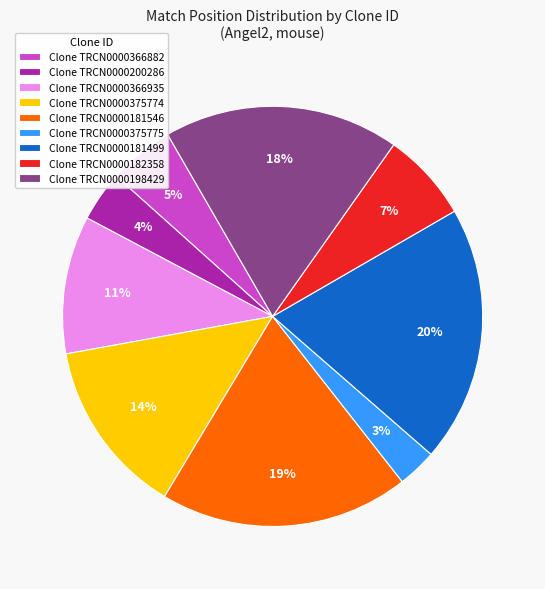

Combined, do Clone TRCN0000181499 and Clone TRCN0000200286 account for over 50%?

No